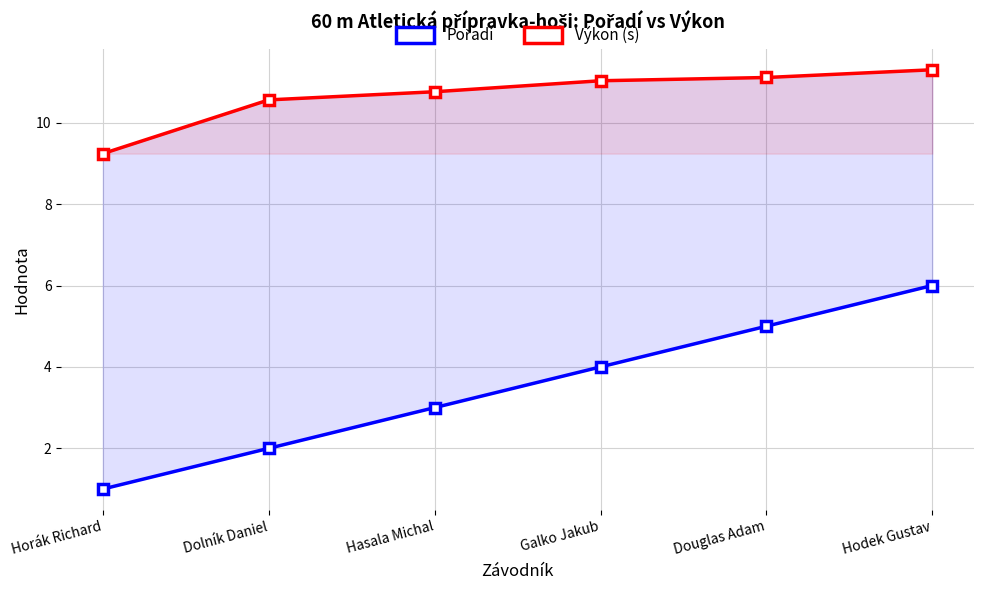

Reading left to right, extract all data points from this chart.

Pořadí: 1.0	2.0	3.0	4.0	5.0	6.0
Výkon (s): 9.2	10.6	10.8	11.0	11.1	11.3